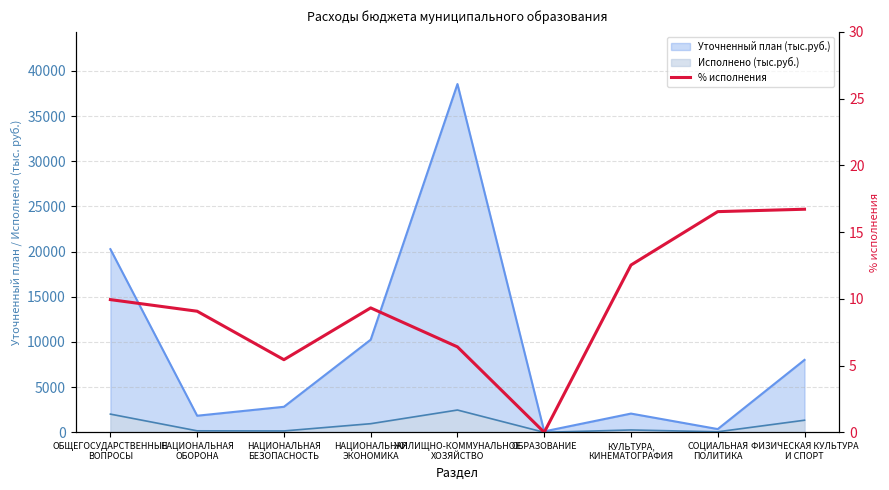

At which label does the data first exceed 9?

ОБЩЕГОСУДАРСТВЕННЫЕ
ВОПРОСЫ